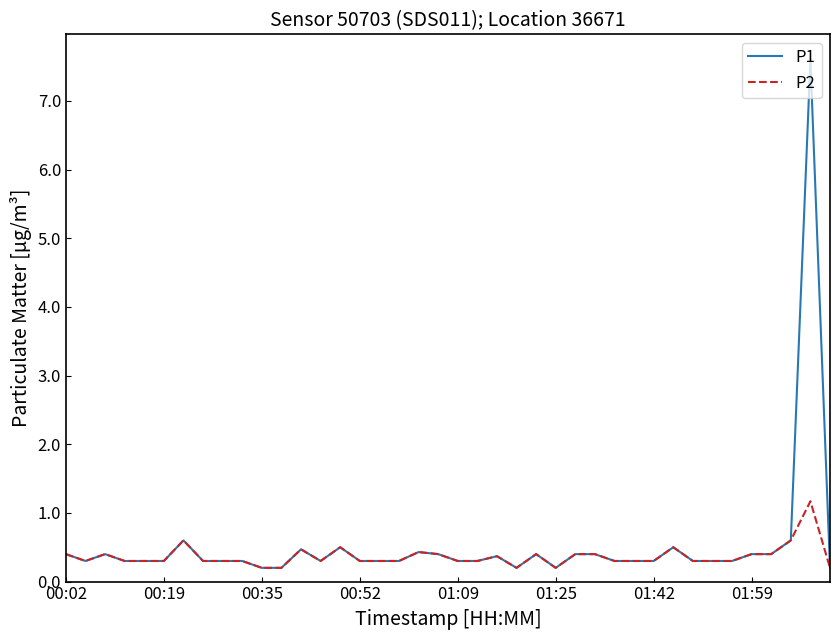

List the series in order of their peak value, lowest first.

P2, P1